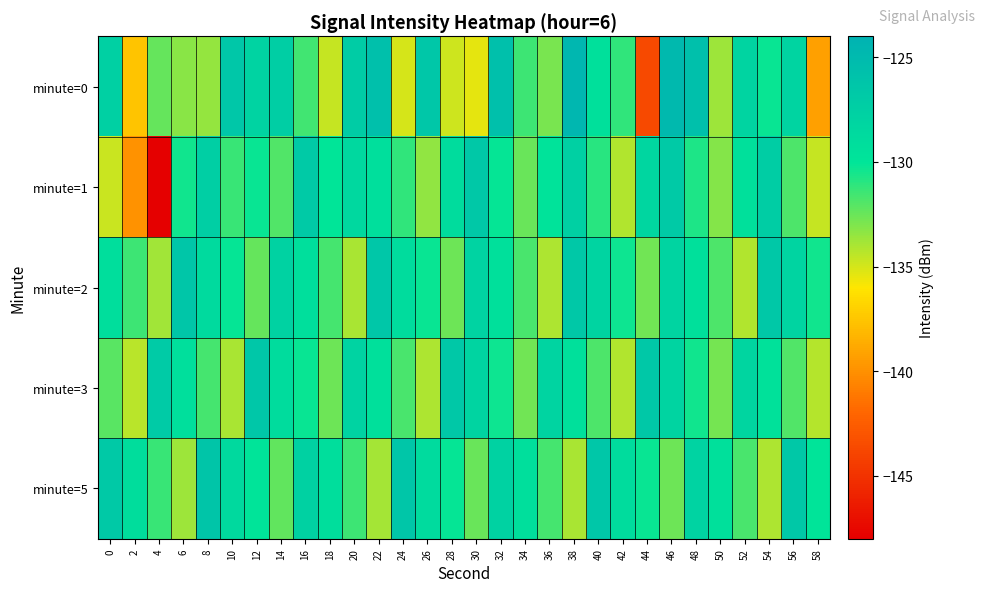

At which category does the chart reach its peak across all series?

38